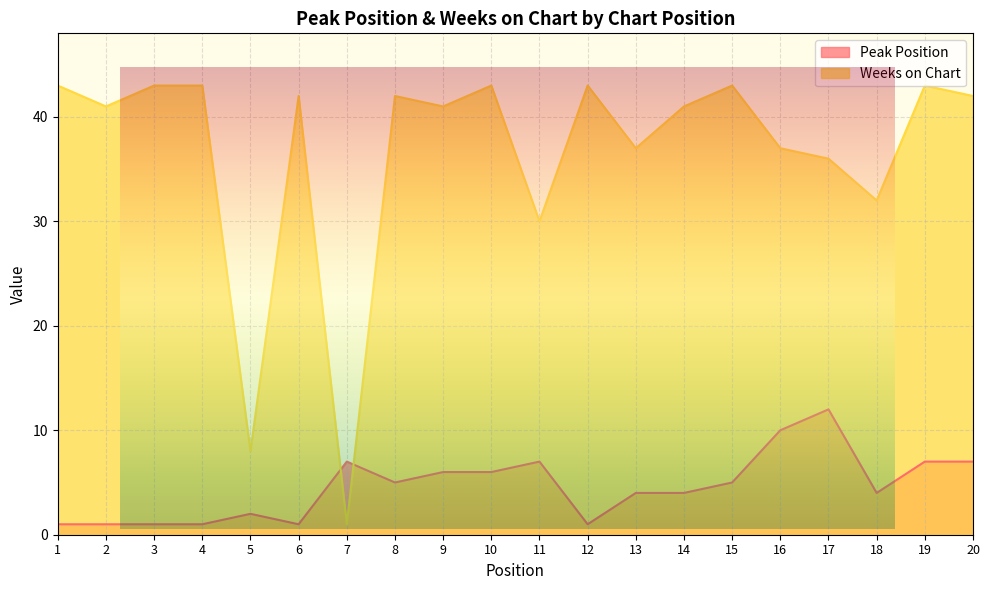

True or false: Weeks on Chart and Peak Position cross at least once.

True